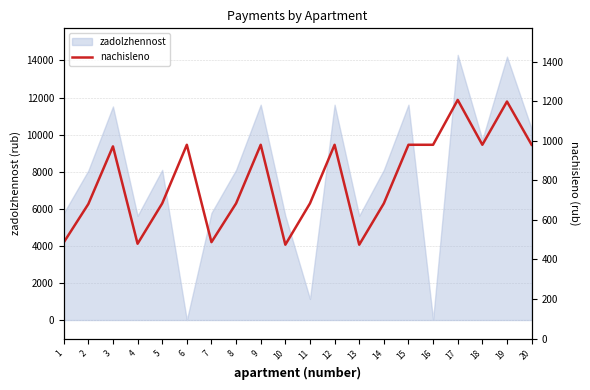

What is the minimum value shown in the chart?

474.7